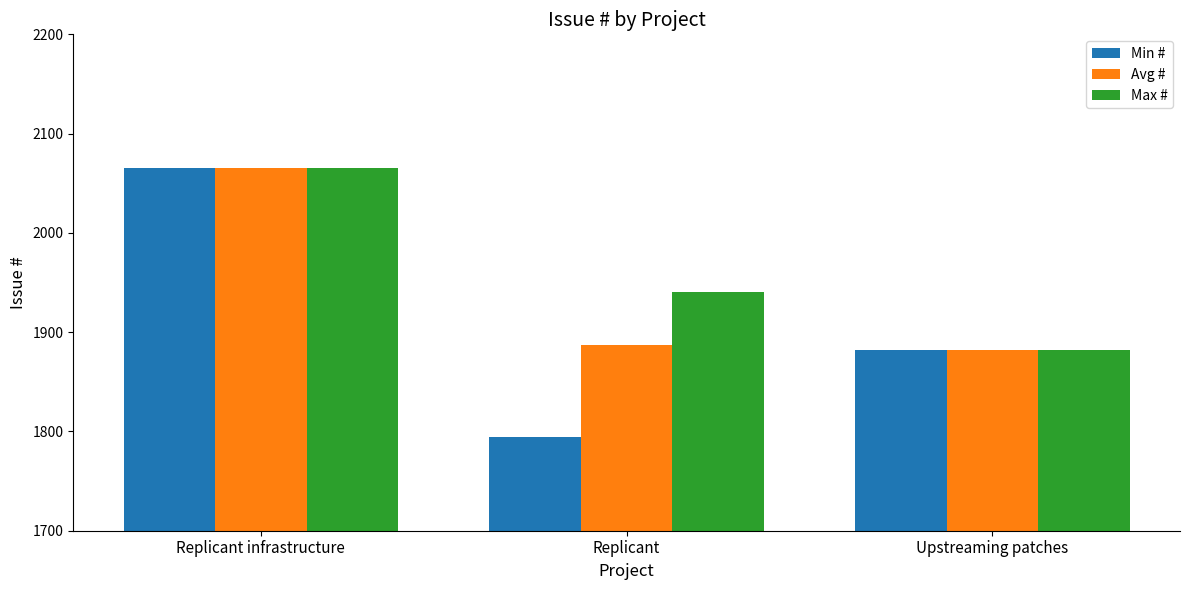

Which series changed the most between Replicant infrastructure and Replicant?

Min #